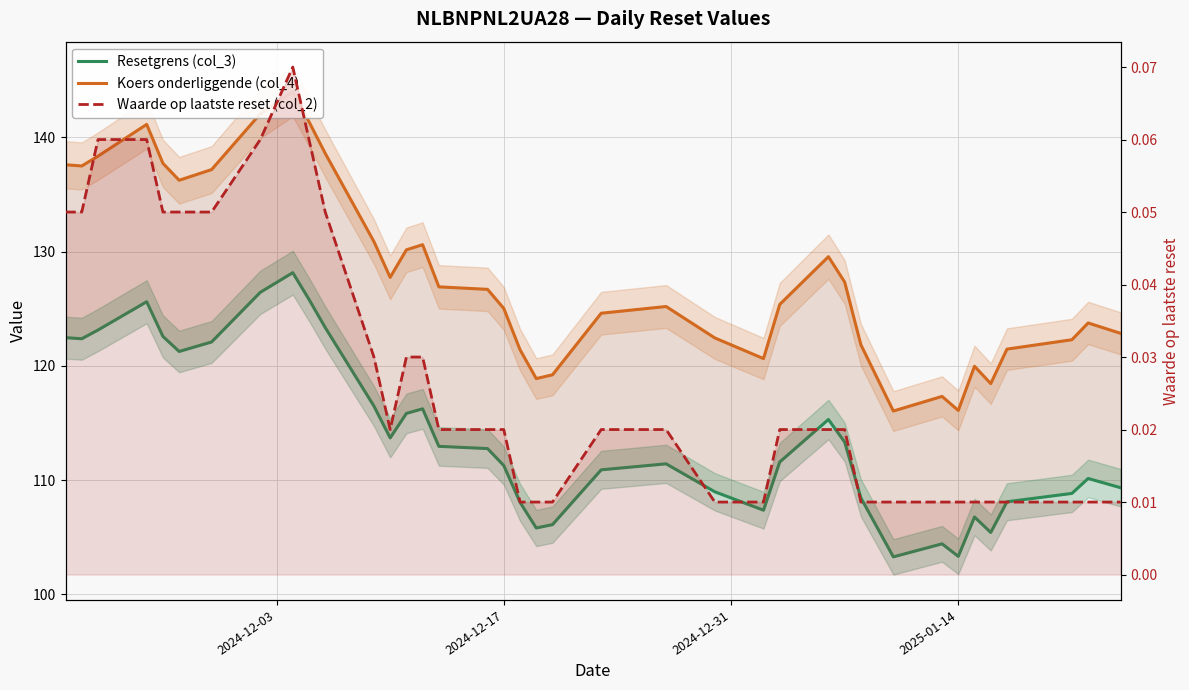

Rank the series by their maximum value, from lowest to highest.

Waarde op laatste reset (col_2), Resetgrens (col_3), Koers onderliggende (col_4)